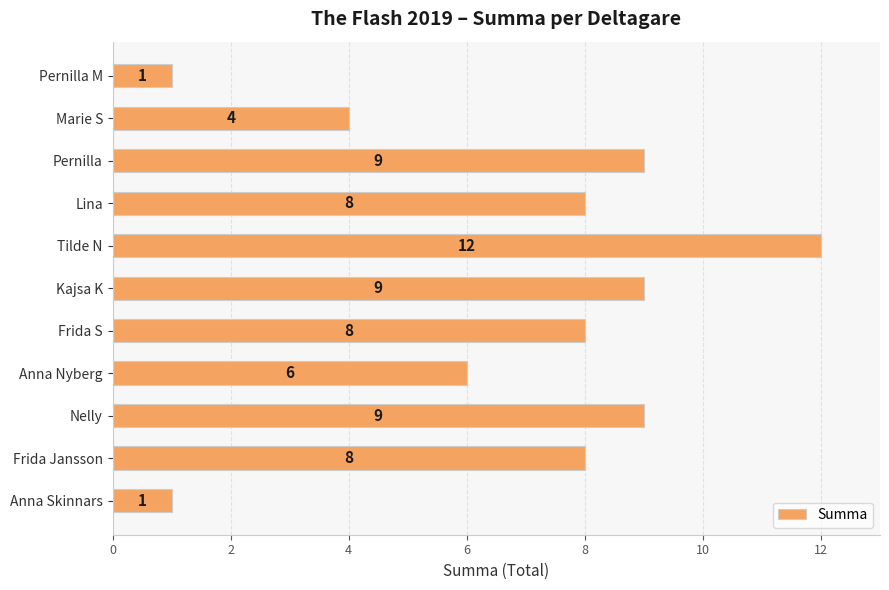

What is the ratio of the value at Frida S to the value at Anna Nyberg?

1.3